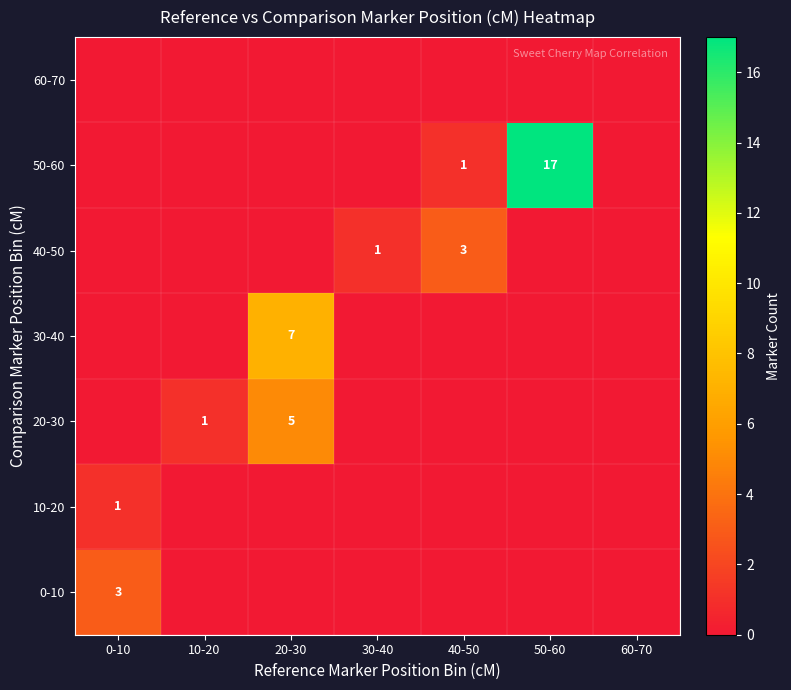

The value of 40-50 at 40-50 is 3. True or false?

True